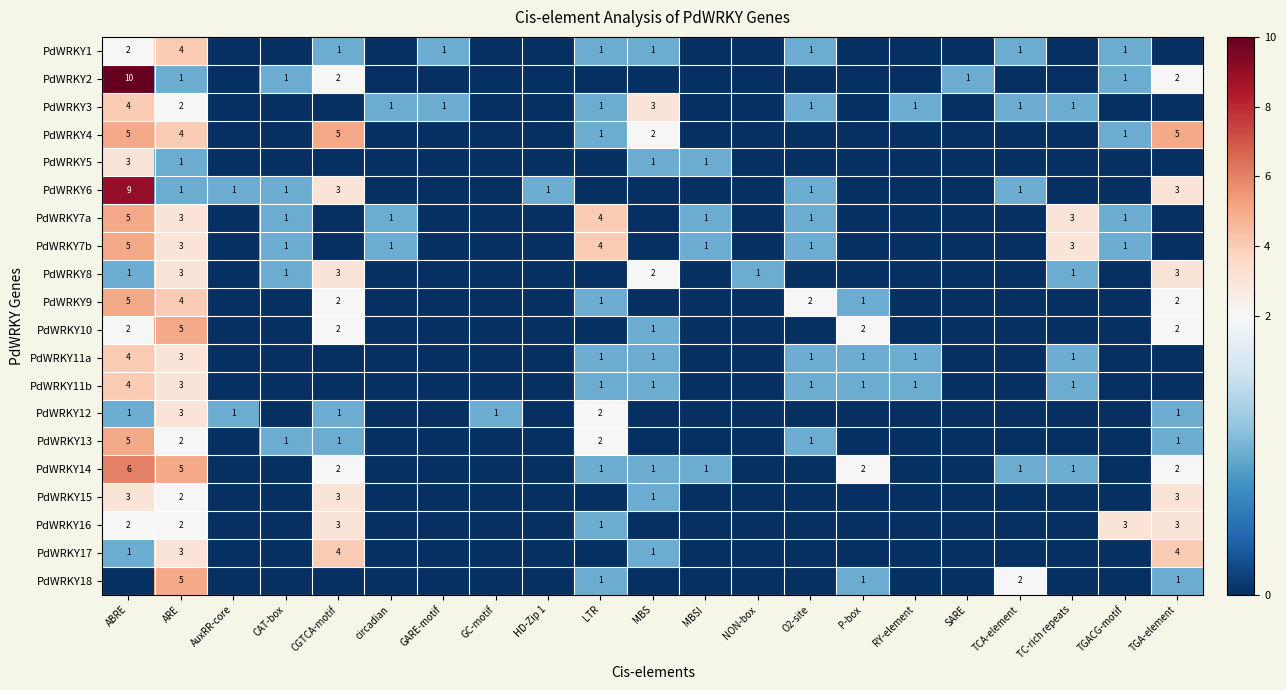

What is the sum of the PdWRKY4 values at CGTCA-motif and LTR?

6